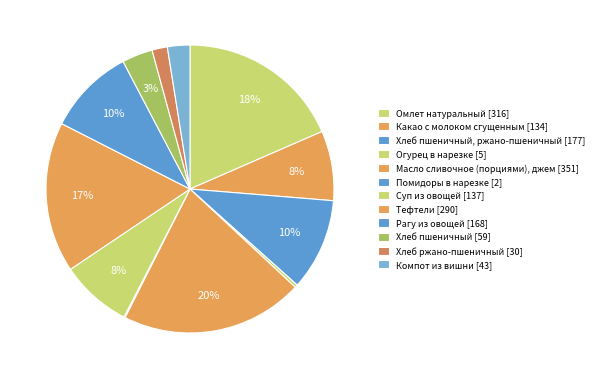

Which slice is the smallest?

Помидоры в нарезке